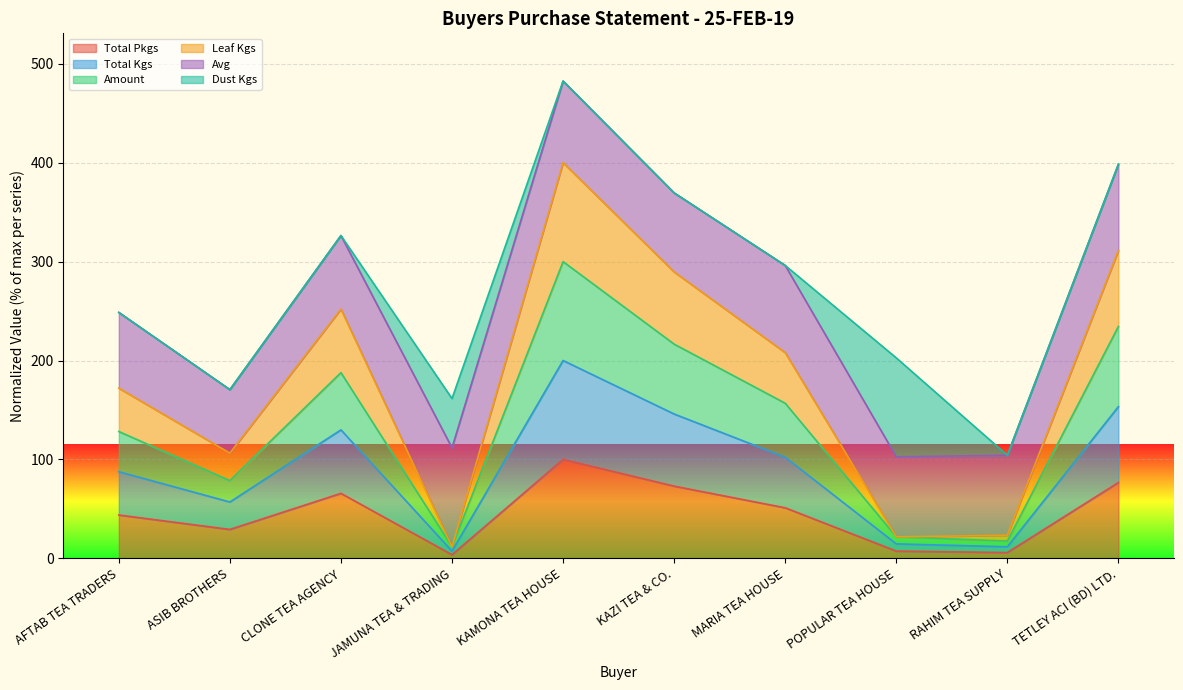

Which category has the highest value in the Total Pkgs series?

KAMONA TEA HOUSE